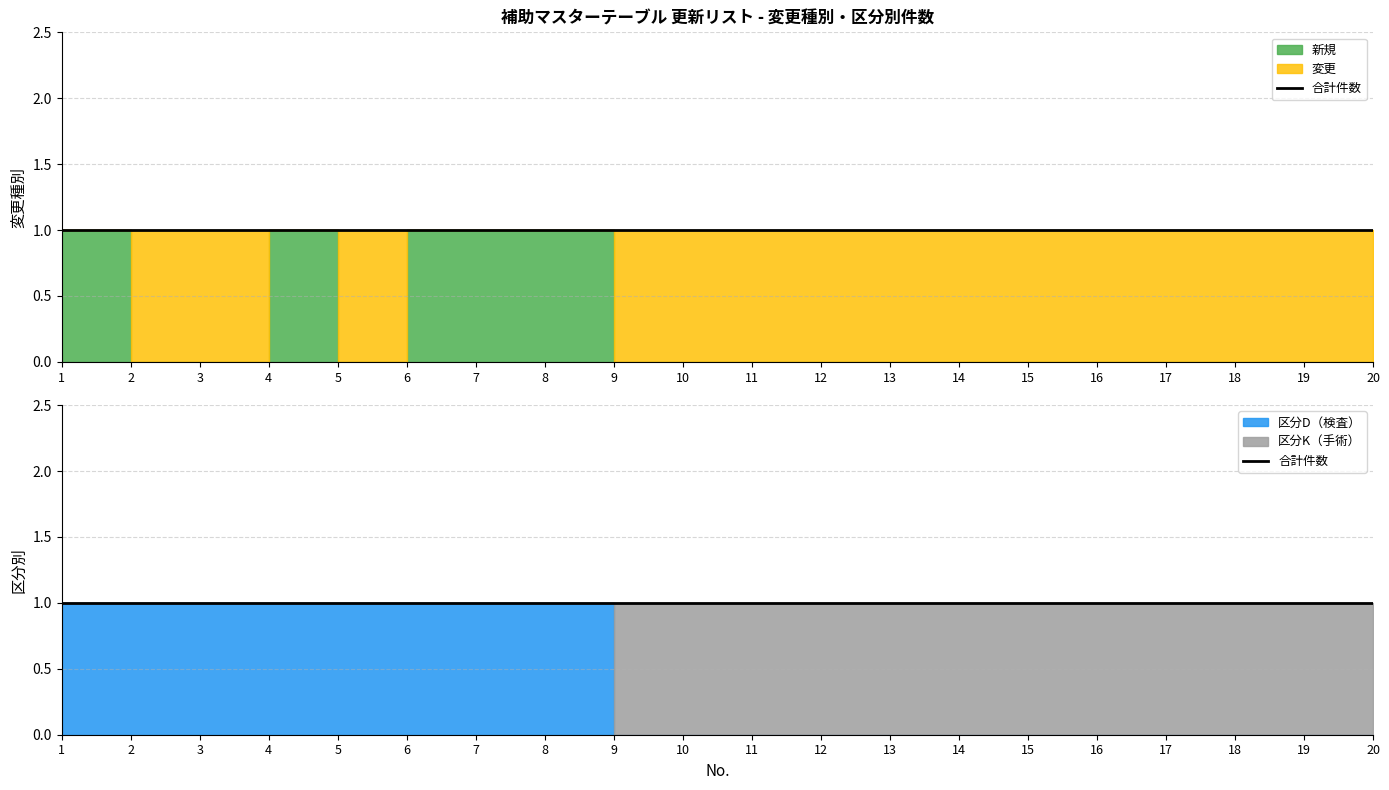

Rank the series by their maximum value, from highest to lowest.

新規, 変更, 区分D, 区分K